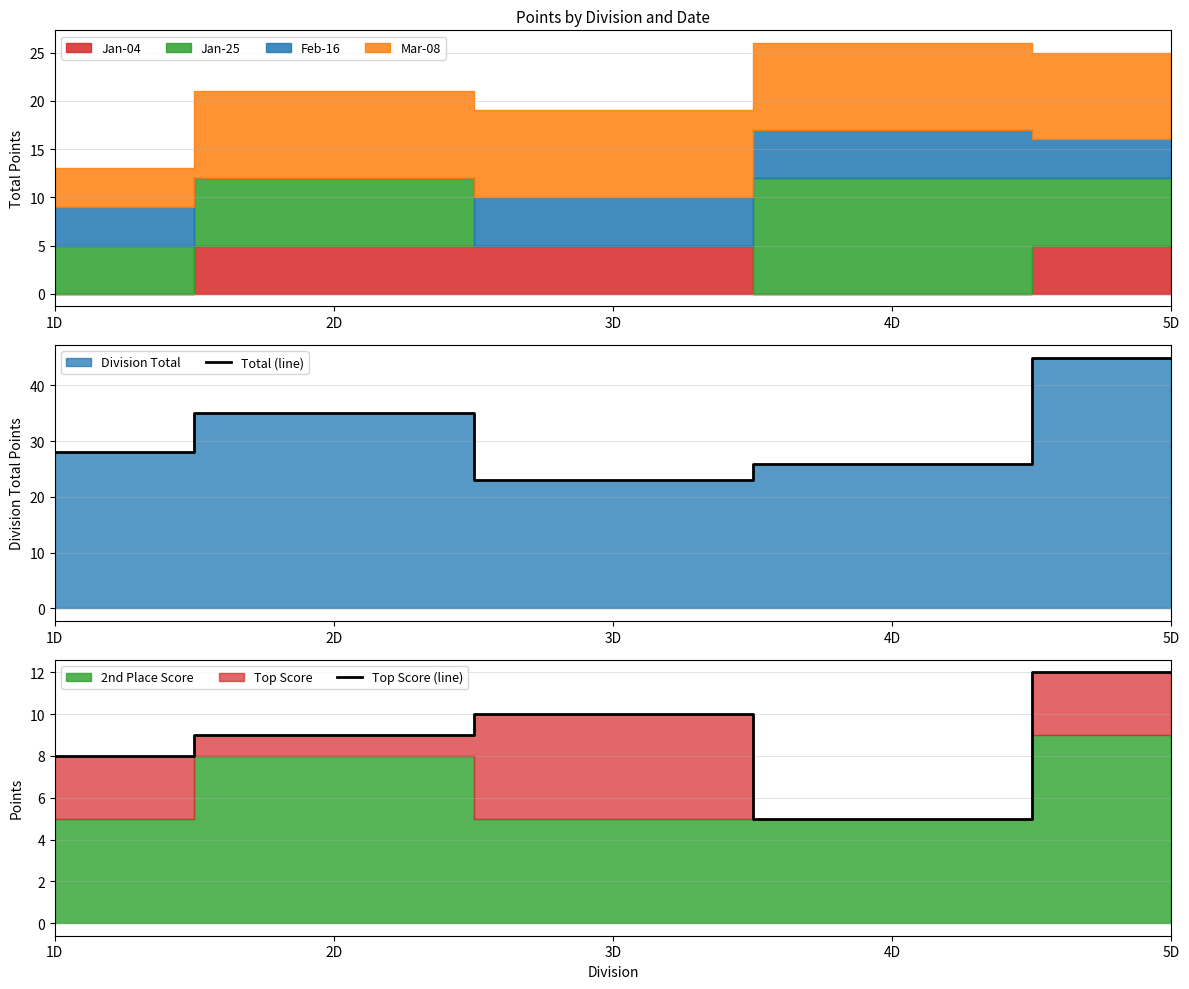

Is the value of Top Score (line) at 4D greater than the value of Total (line) at 4D?

No